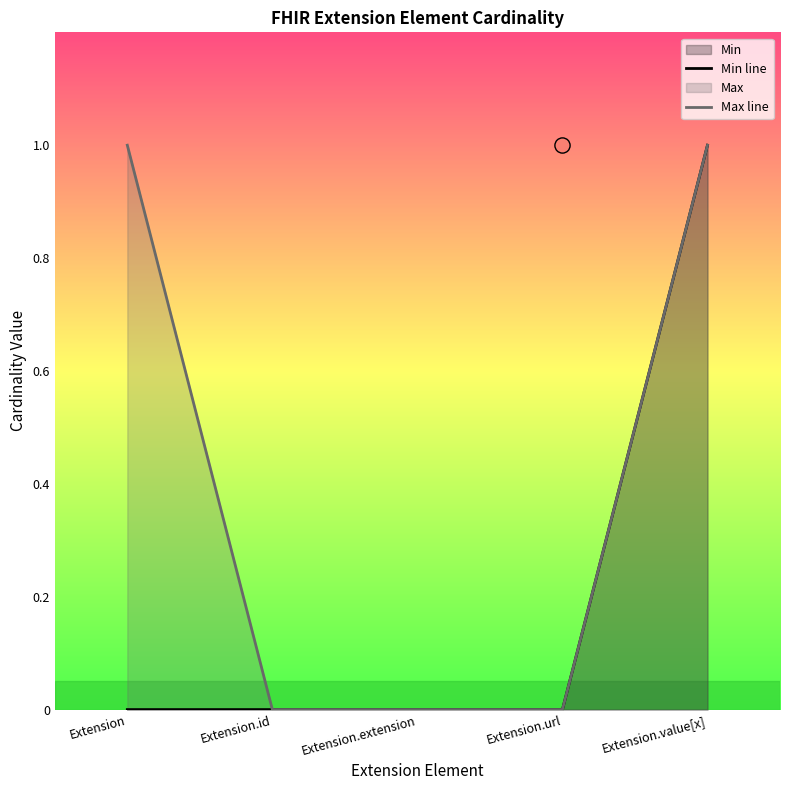

Which series reaches the minimum Y coordinate?

Min line